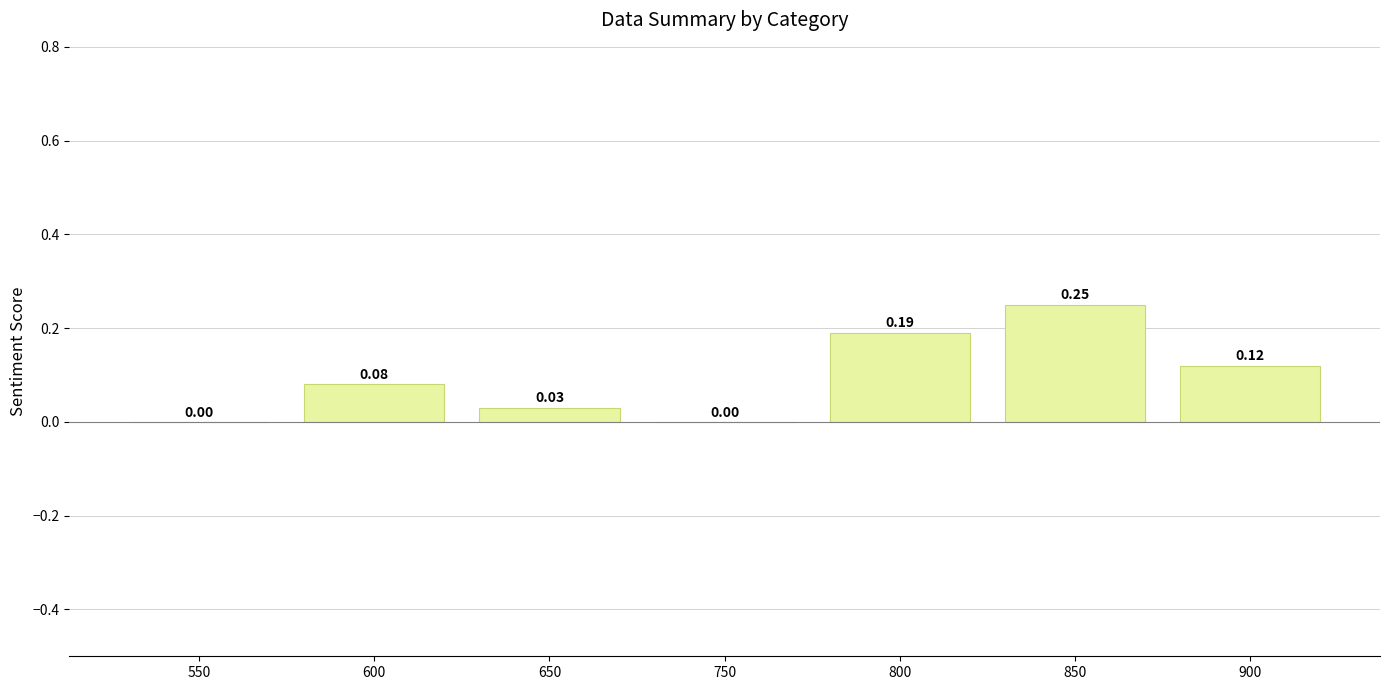

What is the change in value from 650 to 900?

+0.1